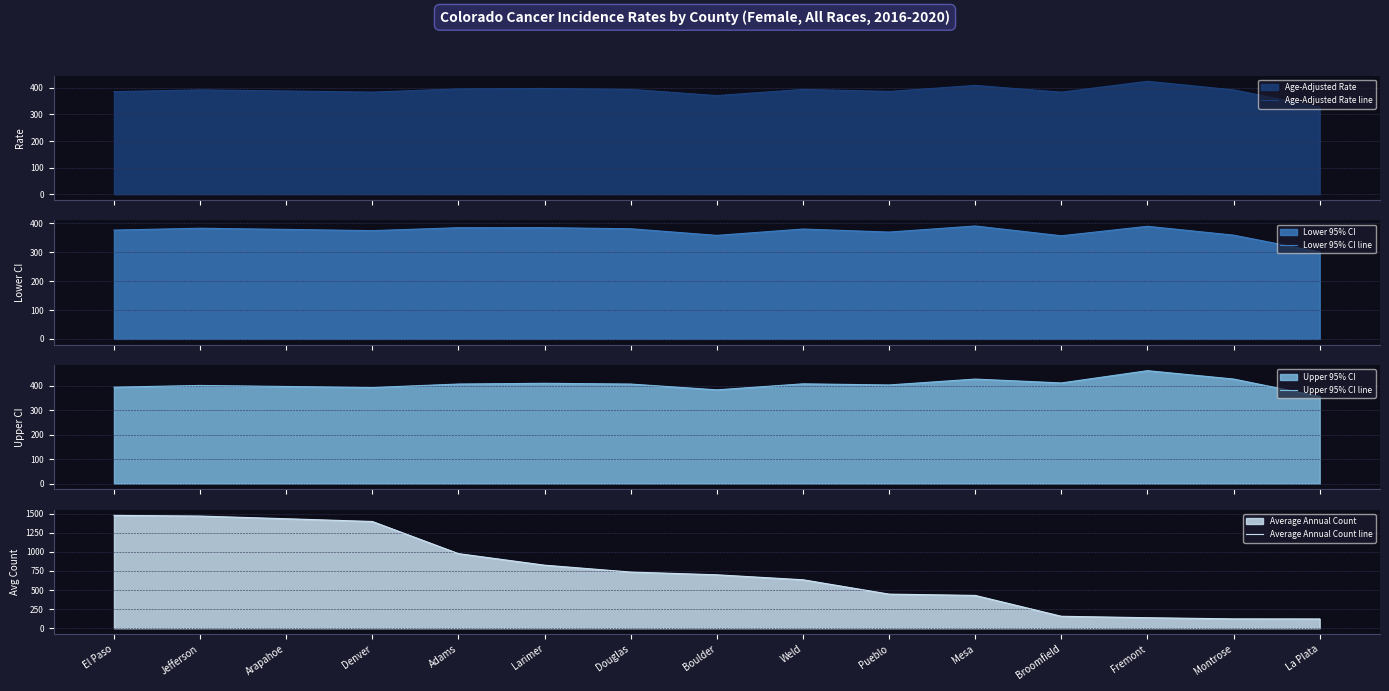

True or false: Average Annual Count line and Upper 95% CI line intersect in this chart.

True